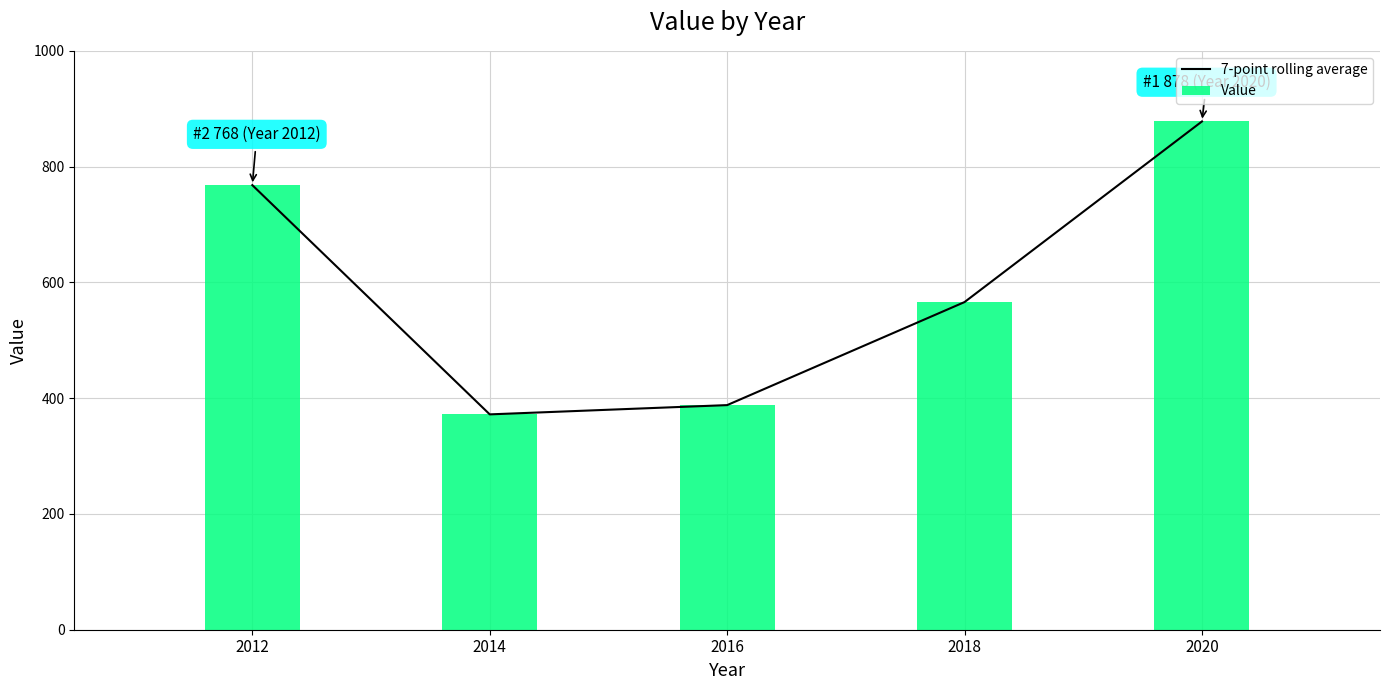

Which category has the highest value across all series?

2020